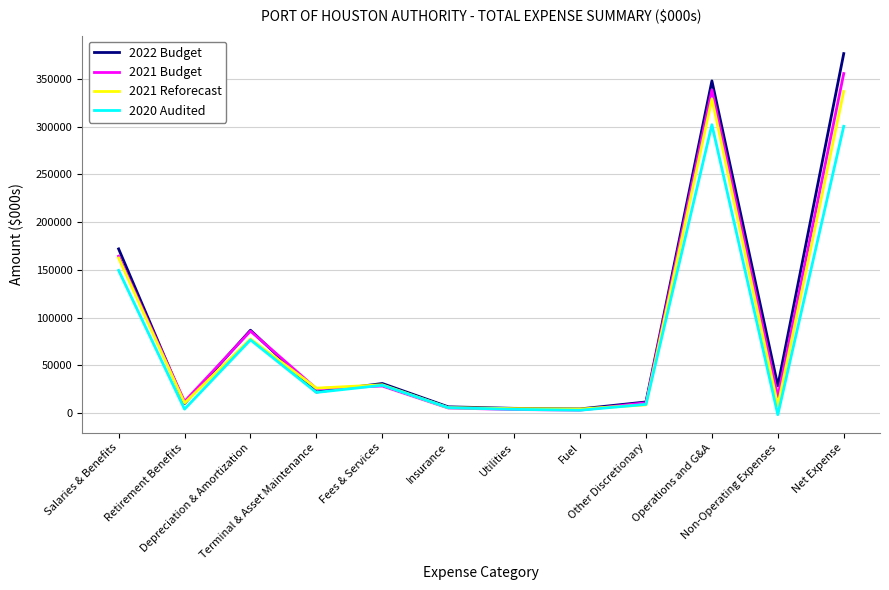

Rank the series by their maximum value, from lowest to highest.

2020 Audited, 2021 Reforecast, 2021 Budget, 2022 Budget